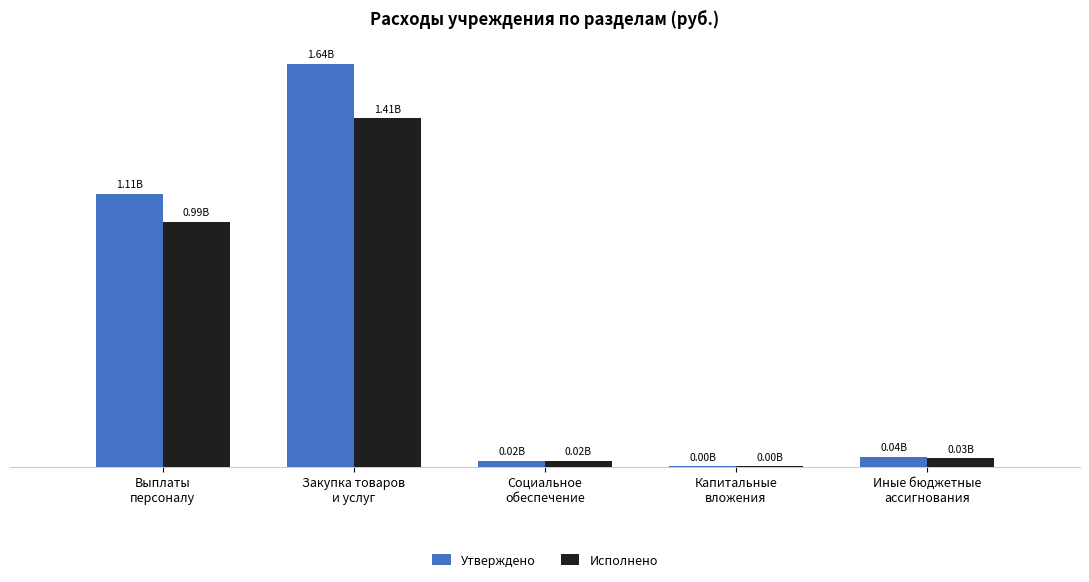

What is the approximate value of Утверждено at Социальное
обеспечение?

23436322.3